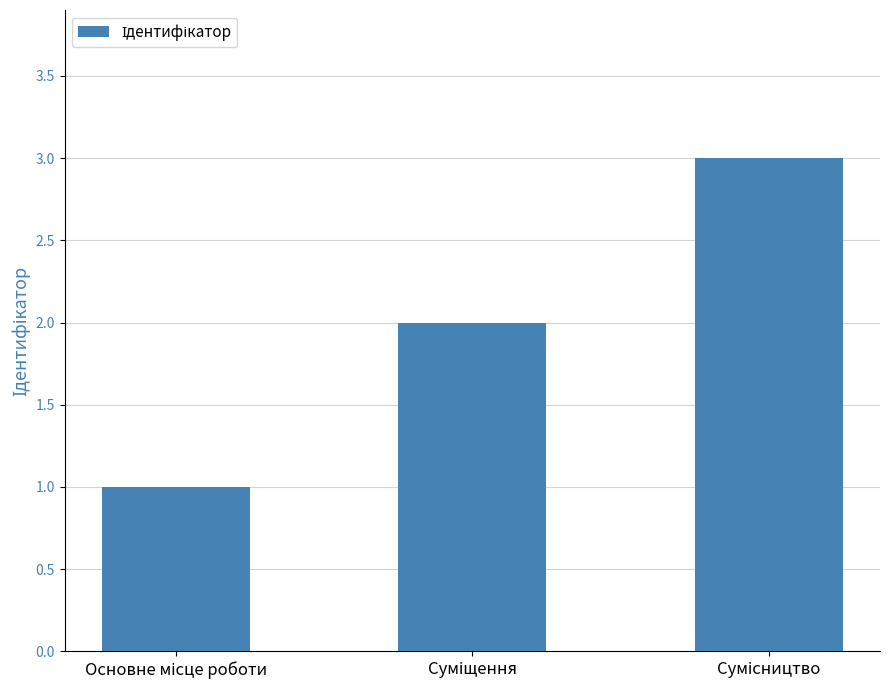

What is the maximum value shown in the chart?

3